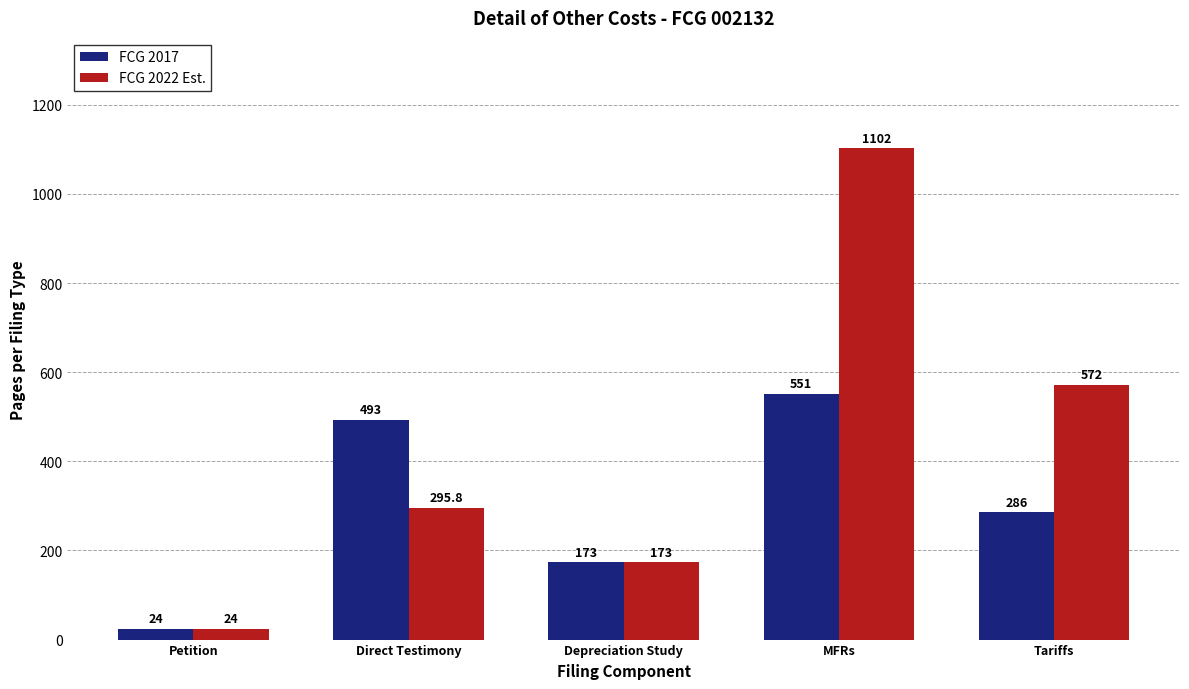

Rank the series by their average value, from lowest to highest.

FCG 2017, FCG 2022 Est.